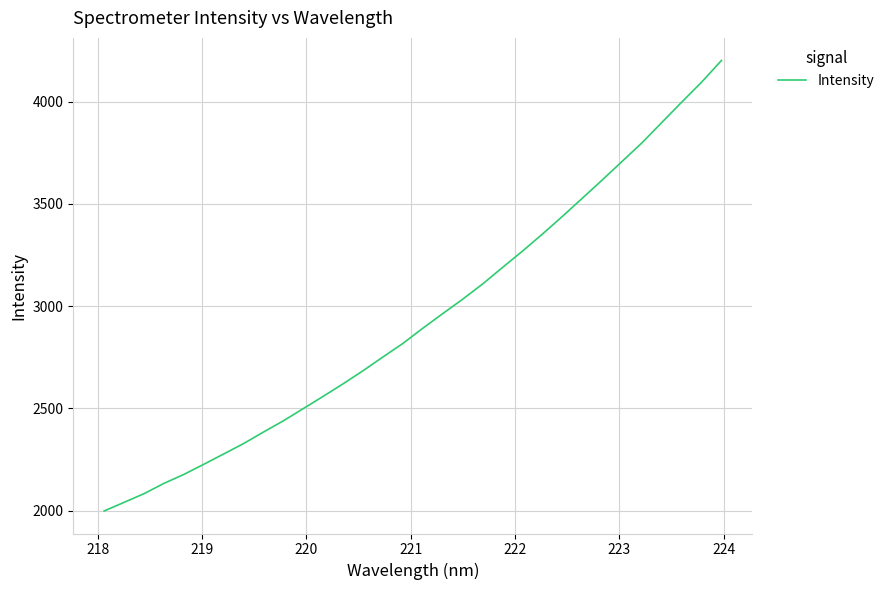

What is the difference between the maximum and minimum values?

2202.9